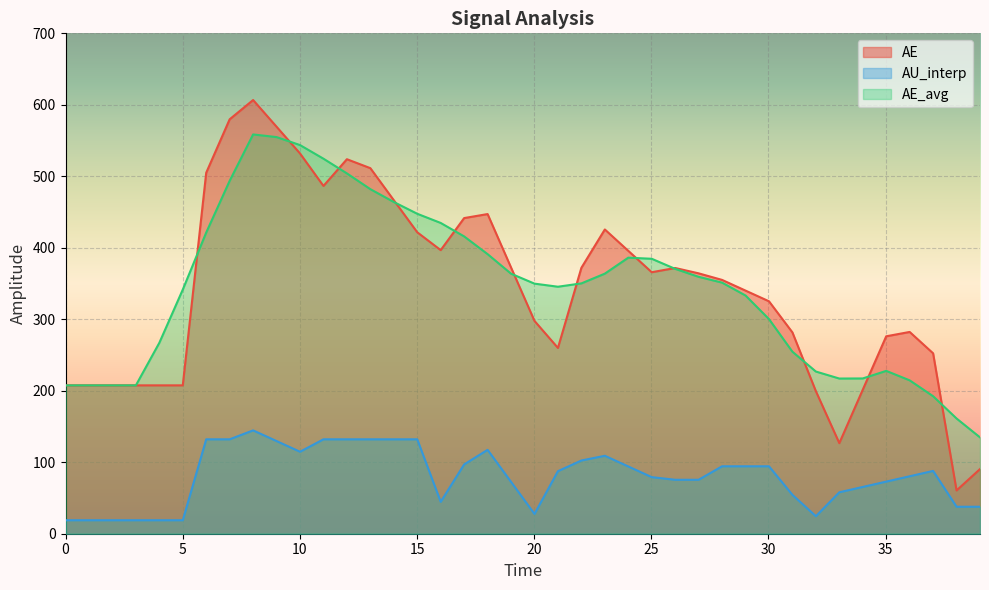

Read the AU_interp value at 24.016678248783876.

94.1